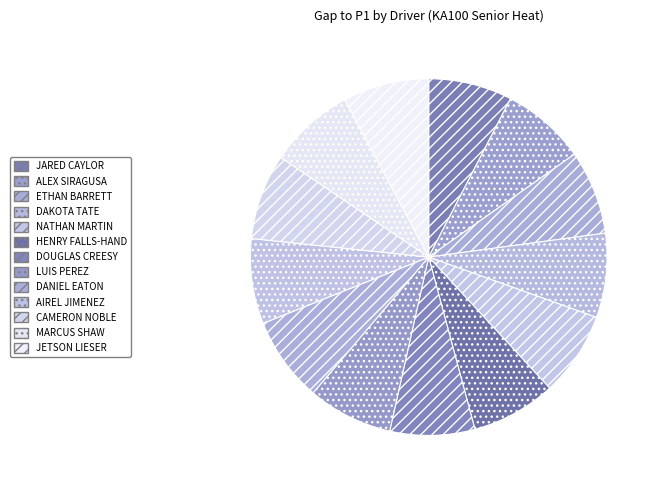

What is the largest slice in the pie chart?

JETSON LIESER